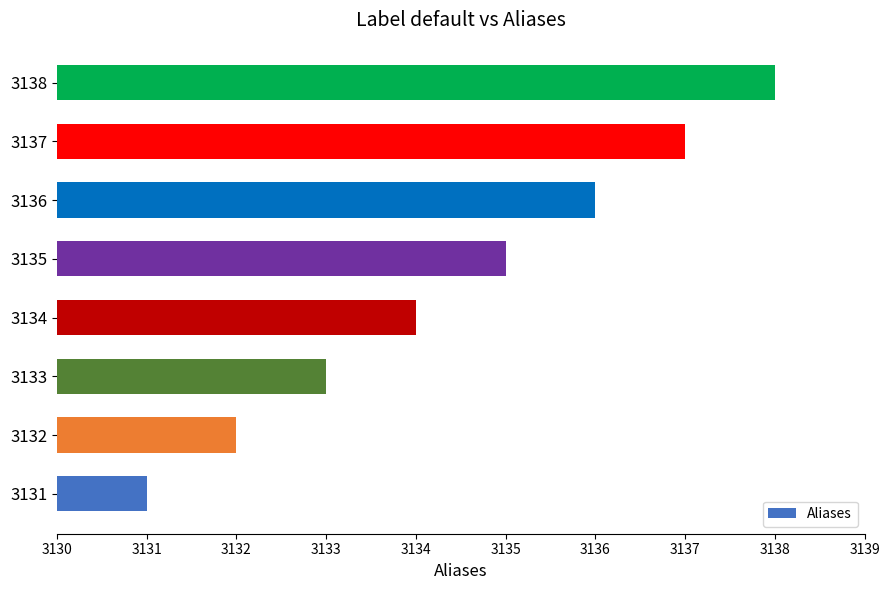

Count the number of categories in the chart.

8